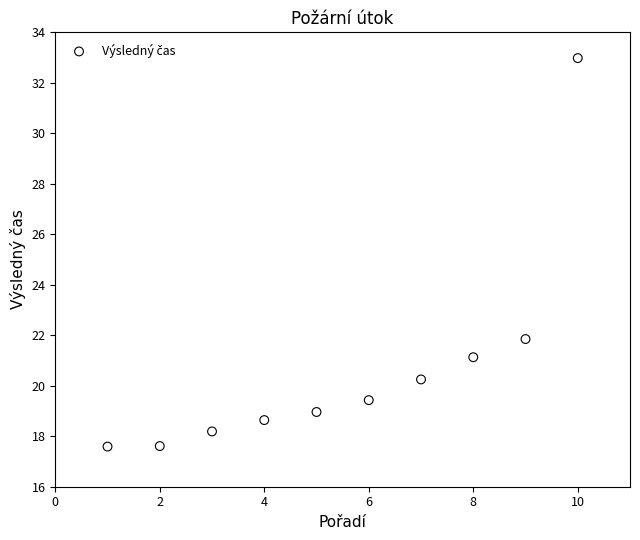

What Y value in the scatter plot is closest to 25?

21.9